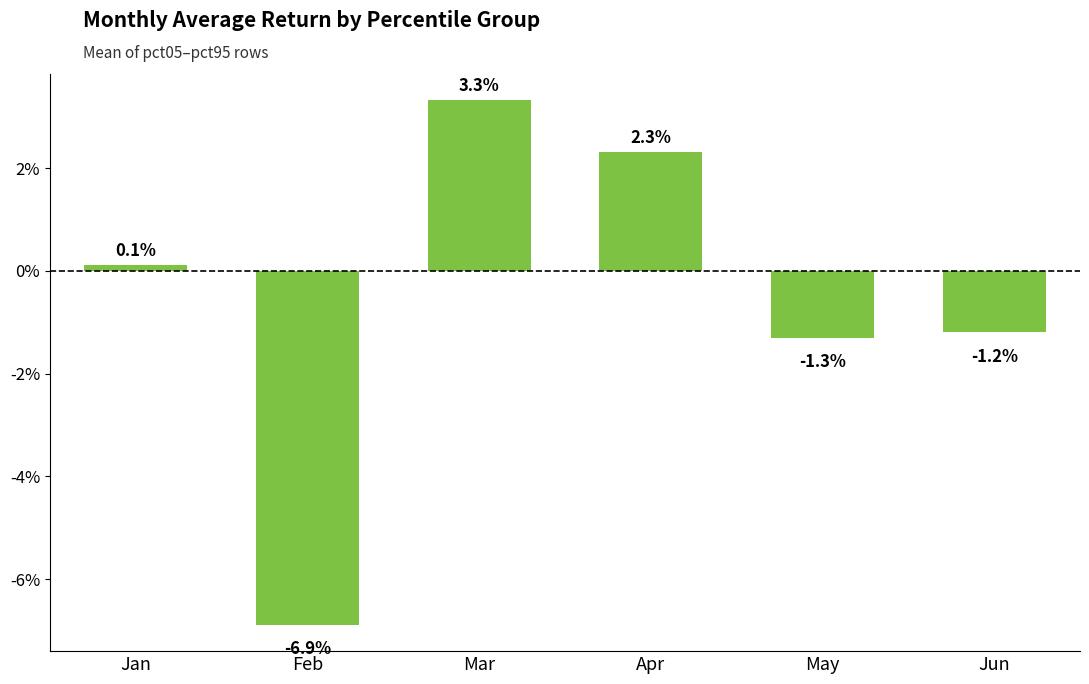

Reading left to right, list all the values displayed in this chart.

Jan=0.0	Feb=-0.1	Mar=0.0	Apr=0.0	May=-0.0	Jun=-0.0